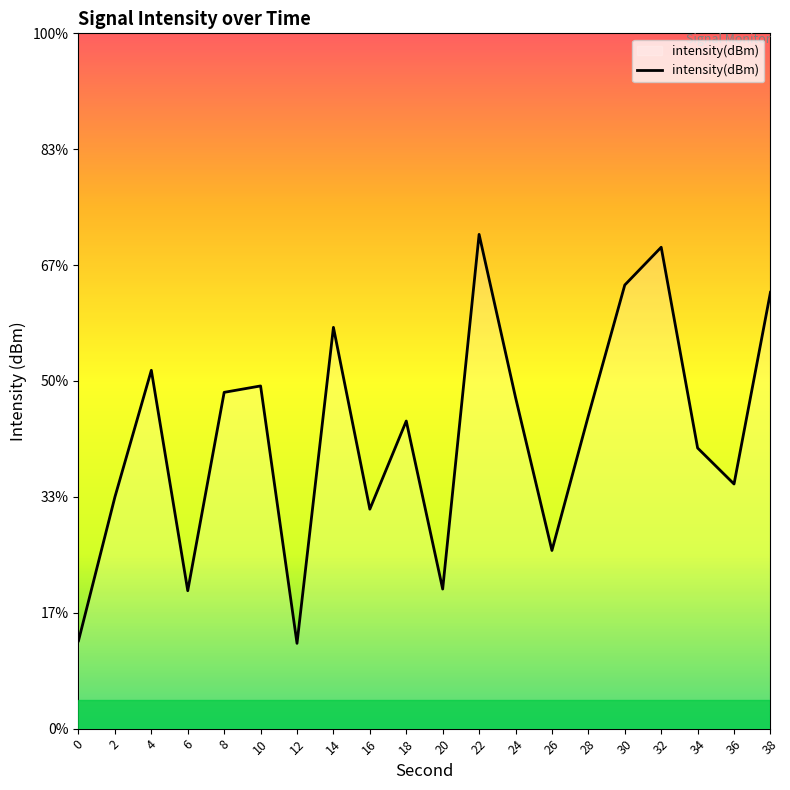

At which label does the data first exceed -114?

4